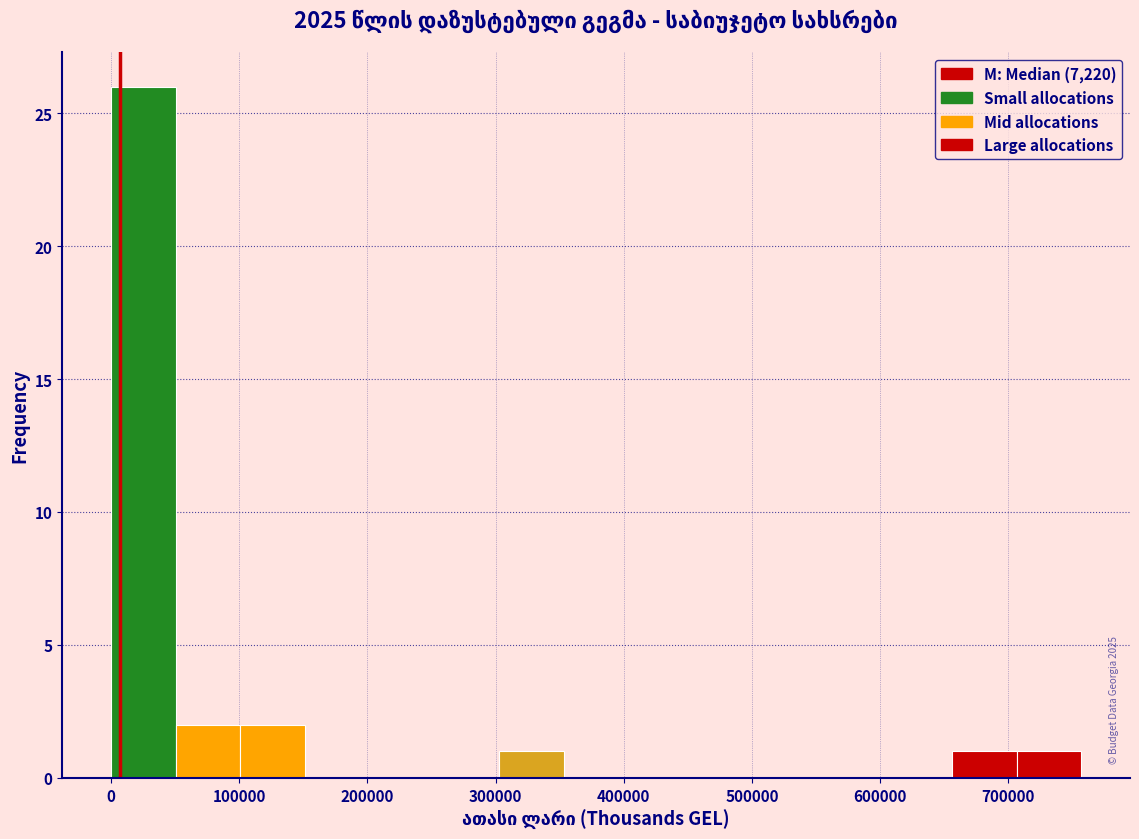

Over which range of the x-axis is the bar tallest?

0 to 50000